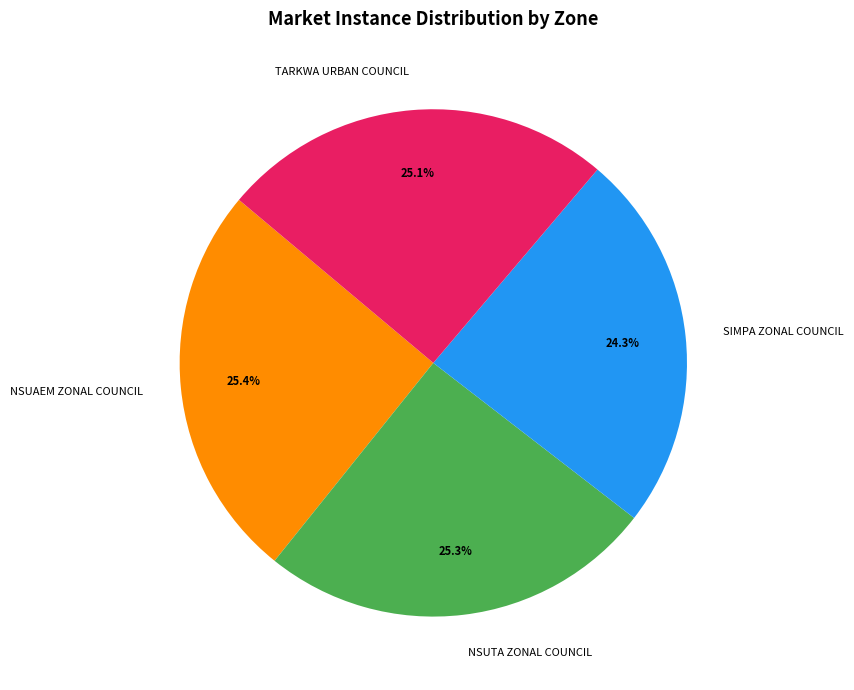

What is the ratio of the value at NSUTA ZONAL COUNCIL to the value at TARKWA URBAN COUNCIL?

1.0